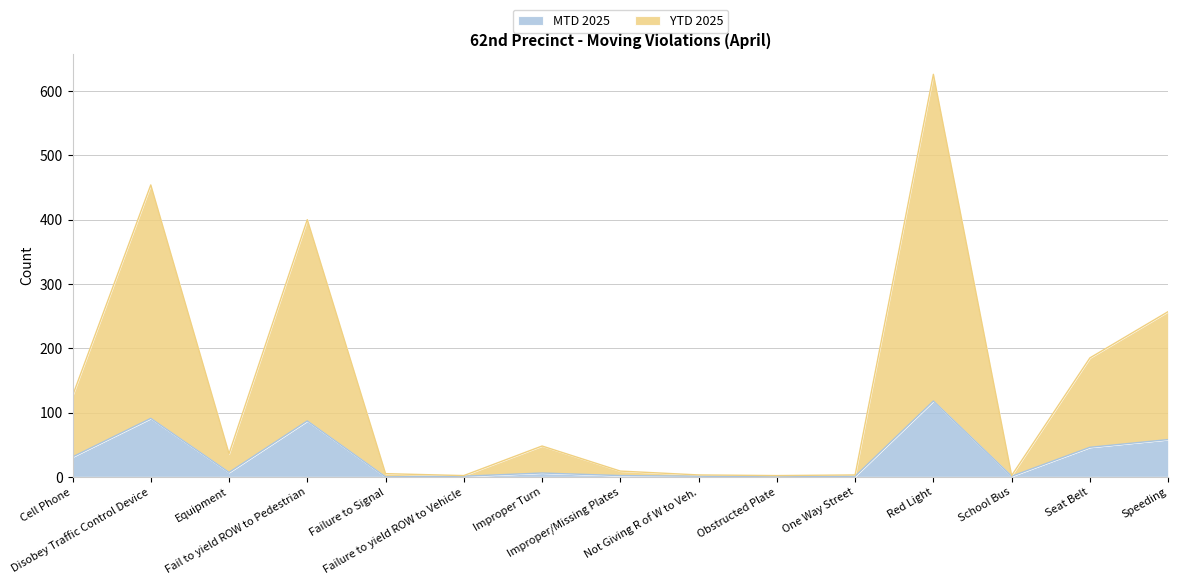

List the labels in order of MTD 2025 value, smallest first.

Failure to Signal, Obstructed Plate, Failure to yield ROW to Vehicle, Not Giving R of W to Veh., One Way Street, School Bus, Improper/Missing Plates, Improper Turn, Equipment, Cell Phone, Seat Belt, Speeding, Fail to yield ROW to Pedestrian, Disobey Traffic Control Device, Red Light